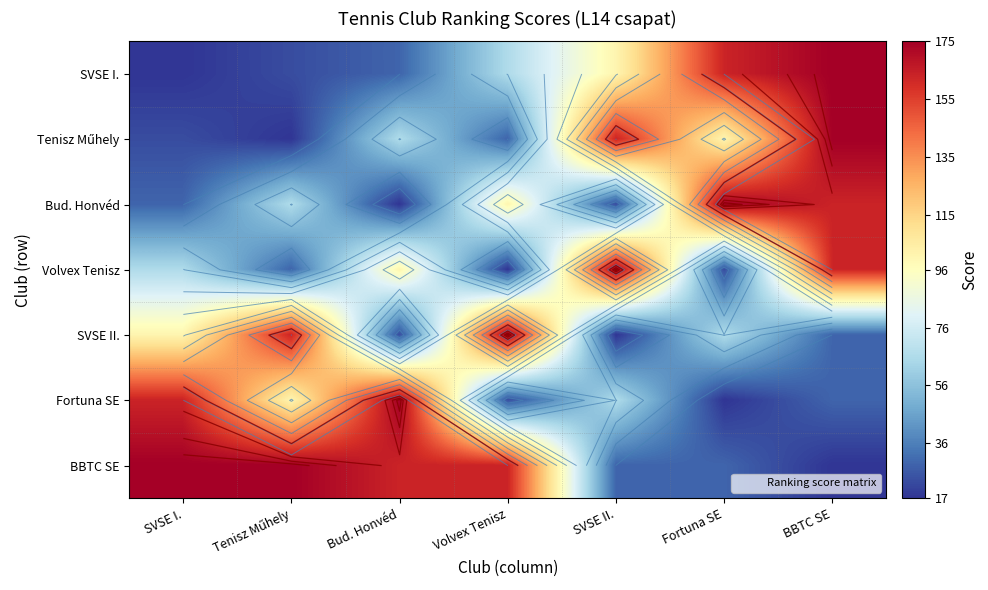

What is the difference between the second highest and second lowest values in the SVSE II. series?

140